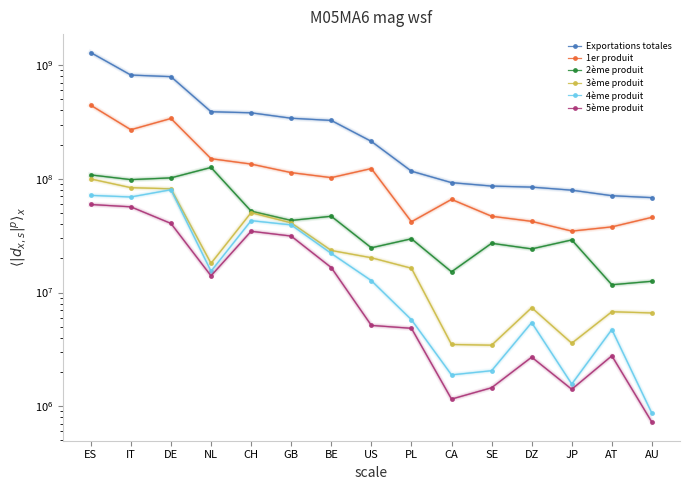

How many values in the 4ème produit series are below 12720403?

7